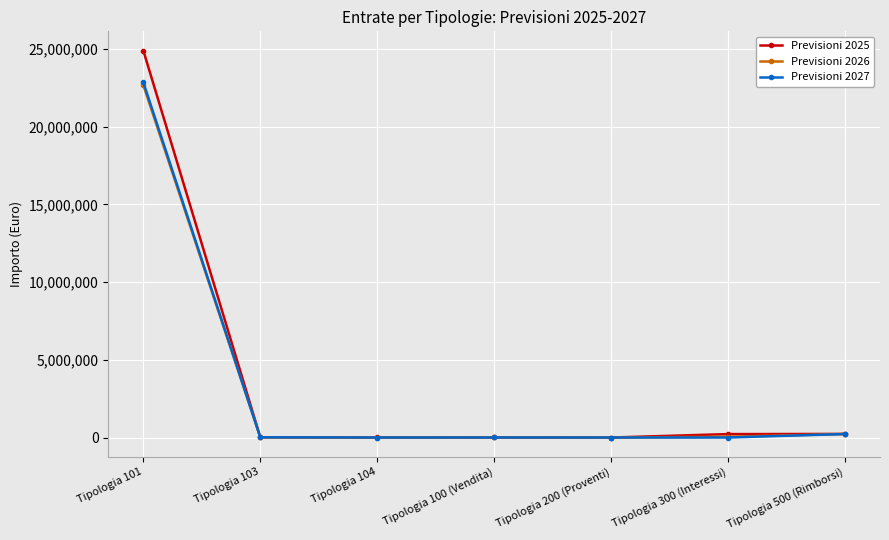

At which category is the sum across all series the highest?

Tipologia 101